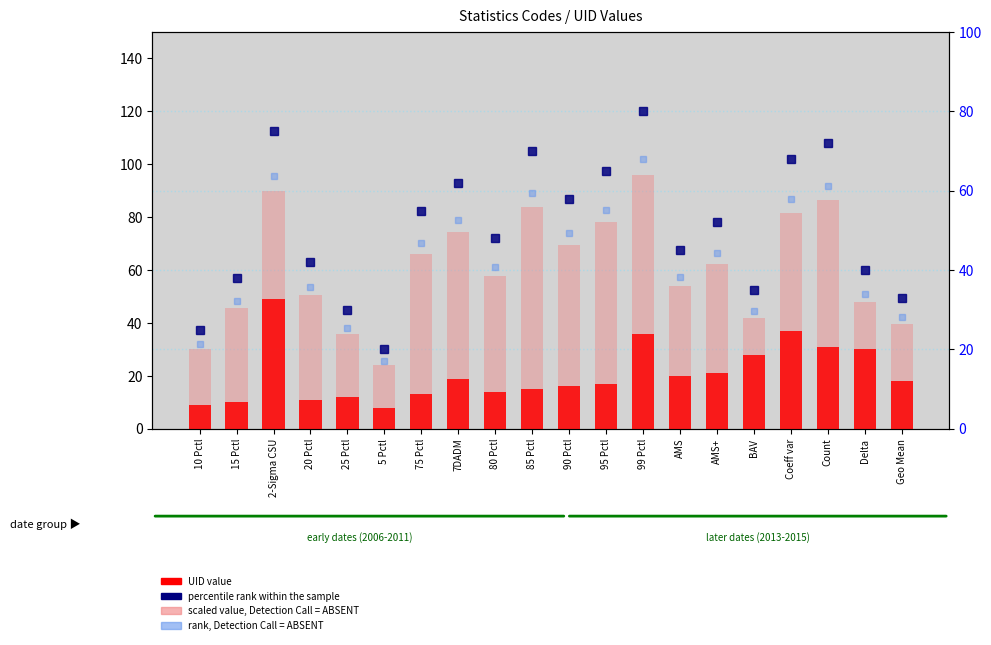

What is the label of the 7th bar from the left?

75 Pctl